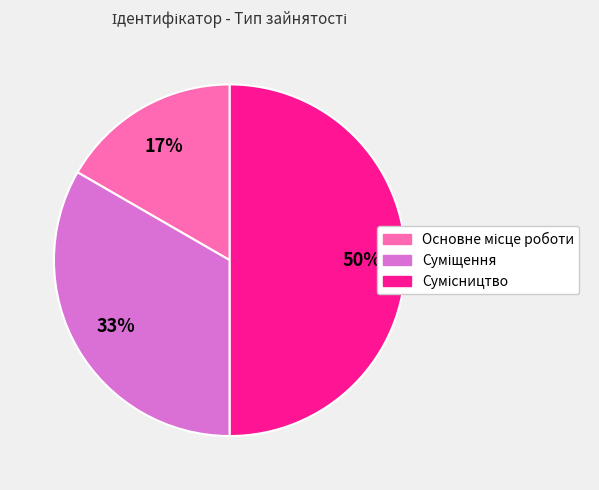

To the nearest percent, what is the average slice percentage?

33%